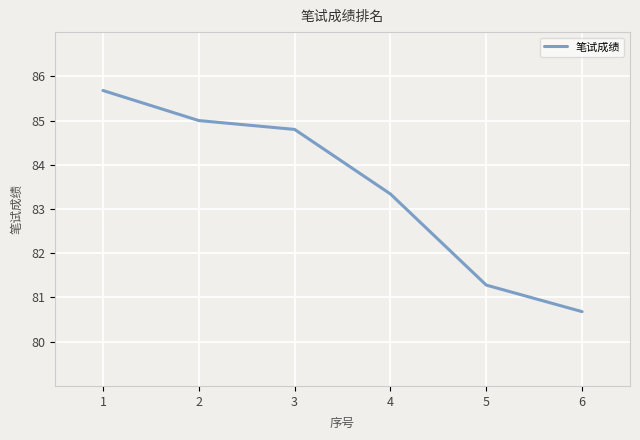

Read the value at 4.

83.3